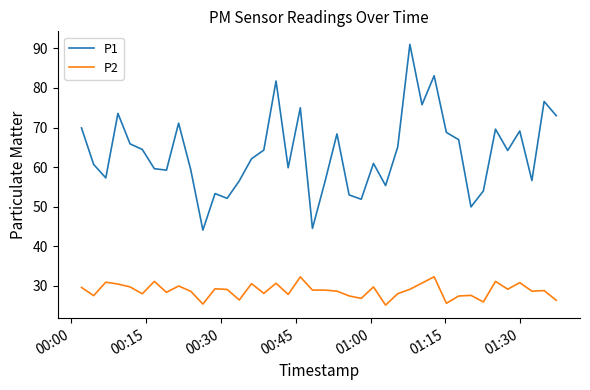

How many lines are shown in the chart?

2